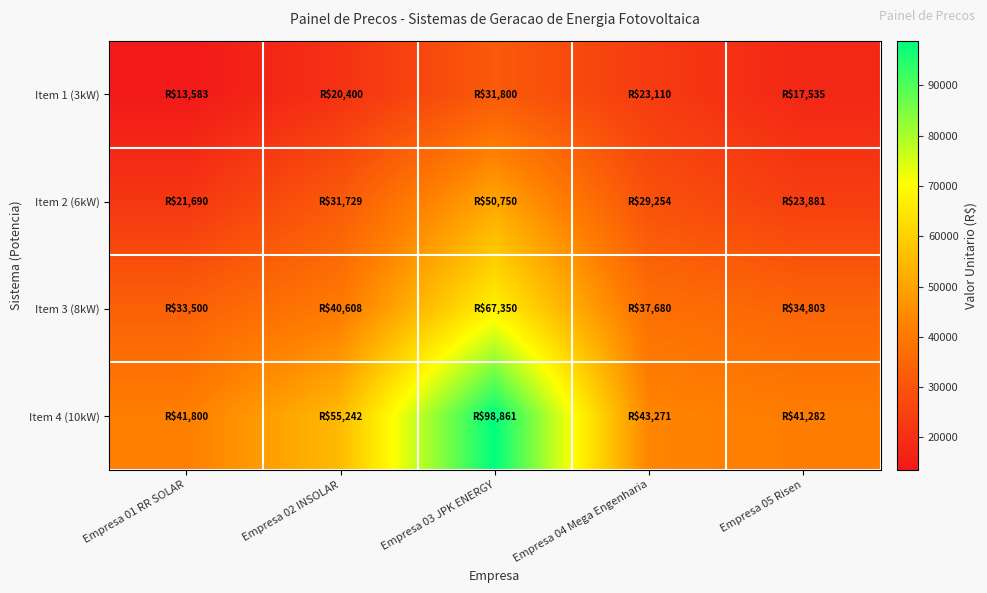

Which category has the highest value across all series?

Empresa 03 JPK ENERGY